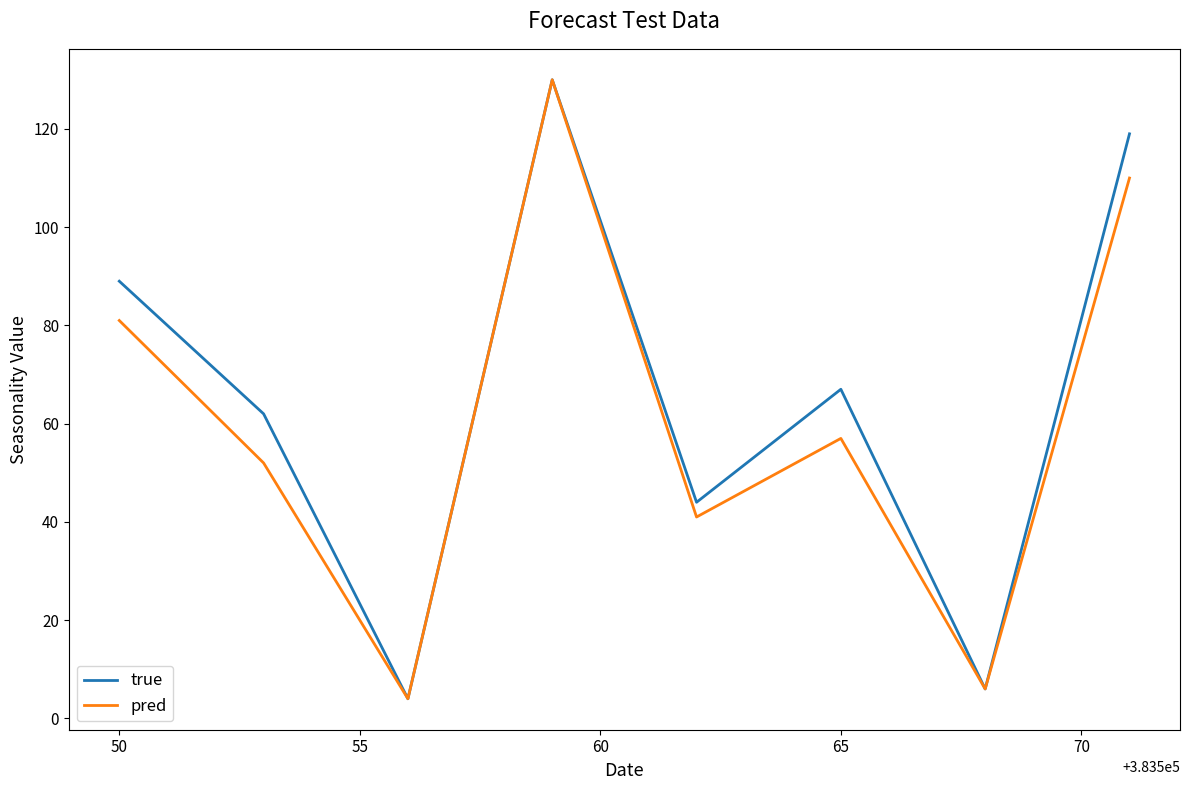

What is the difference between the maximum and minimum values in the pred series?

126